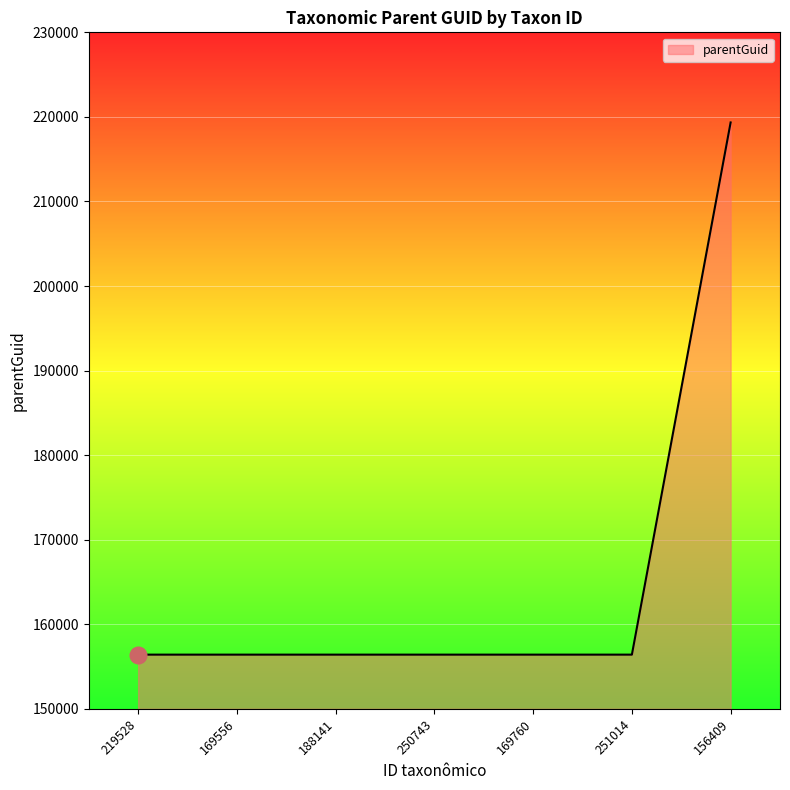

The value at 156409 is 219342. True or false?

True